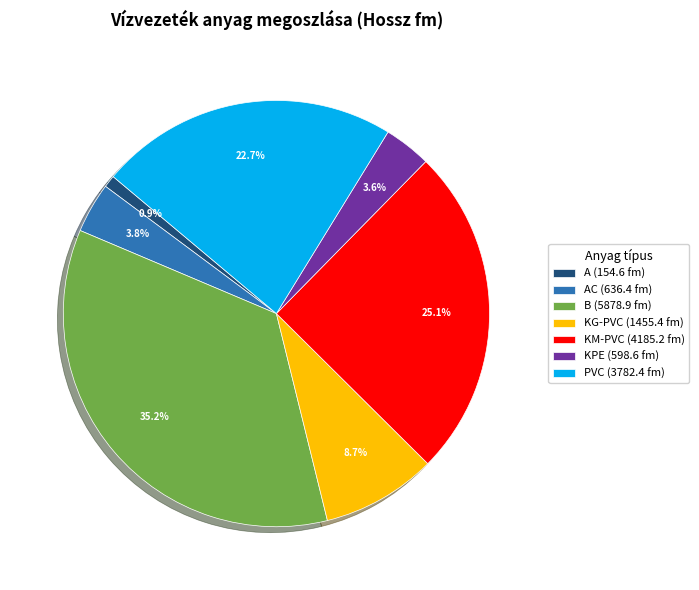

Which category has the biggest portion of the pie?

B (5878.9 fm)